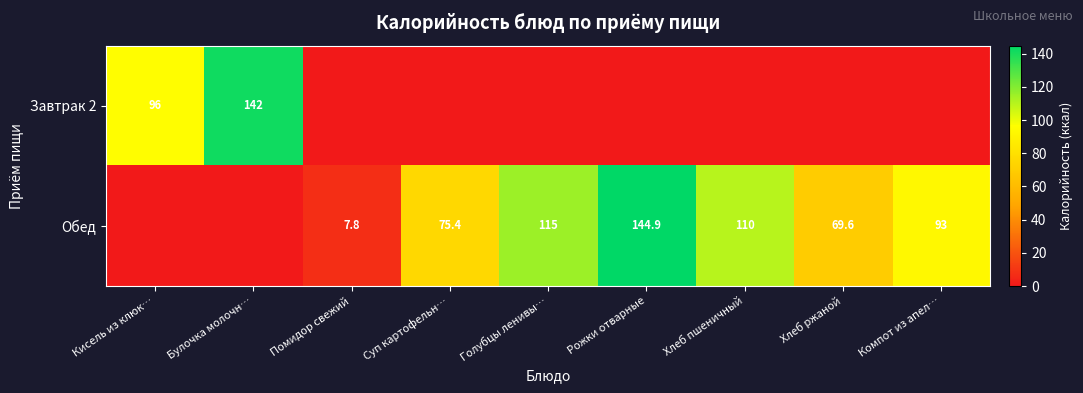

Is it true that Обед equals 115.0 at Голубцы ленивы…?

True